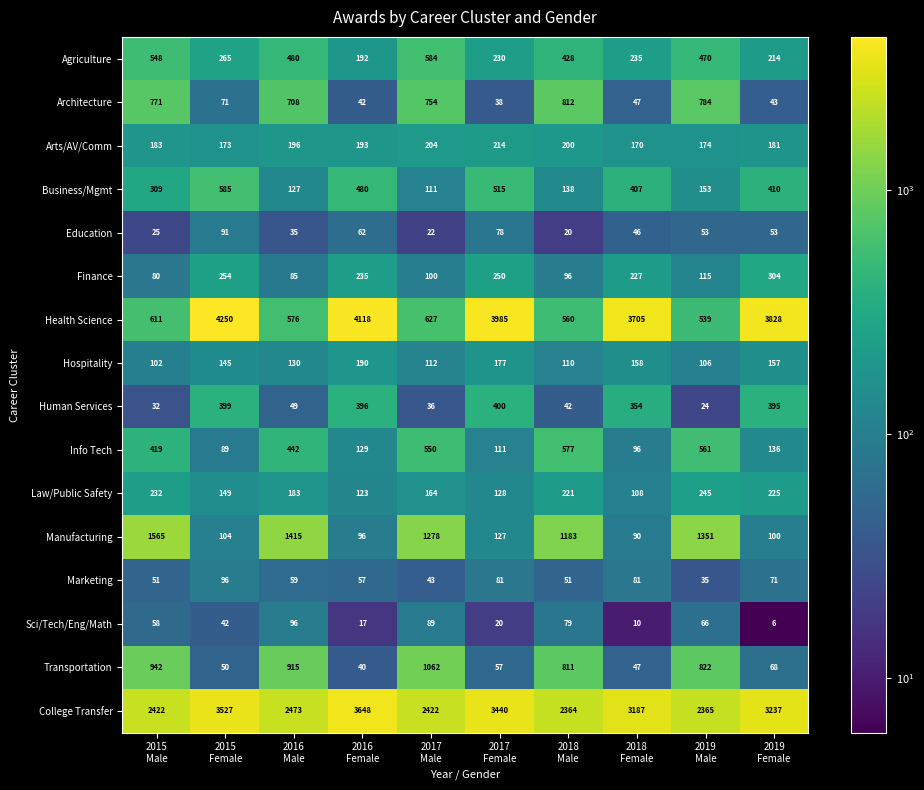

How many categories are shown in the chart?

10